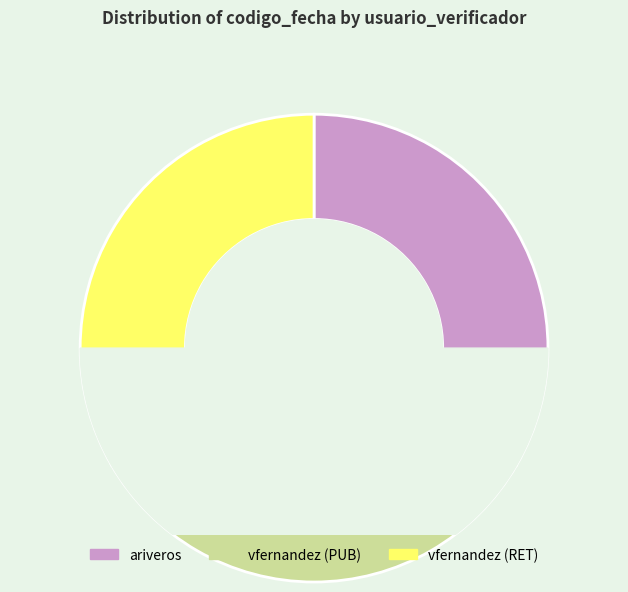

What is the ratio of the value at vfernandez (RET) to the value at ariveros?

1.0